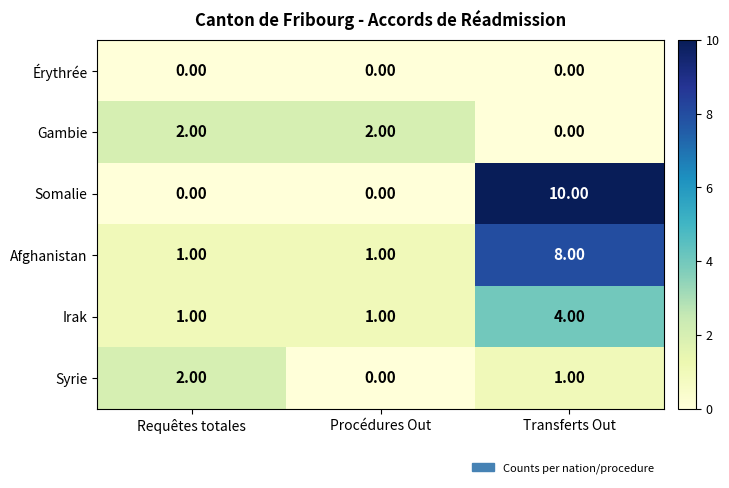

What is the difference between the maximum and minimum values in the Afghanistan series?

7